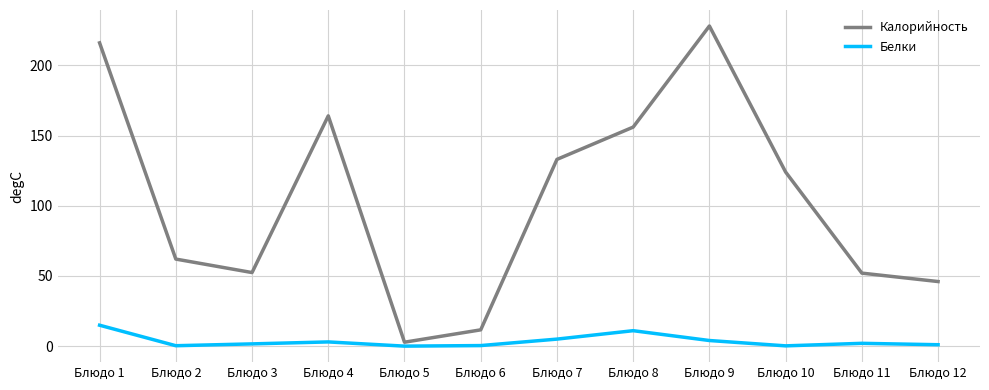

True or false: Калорийность and Белки intersect in this chart.

False